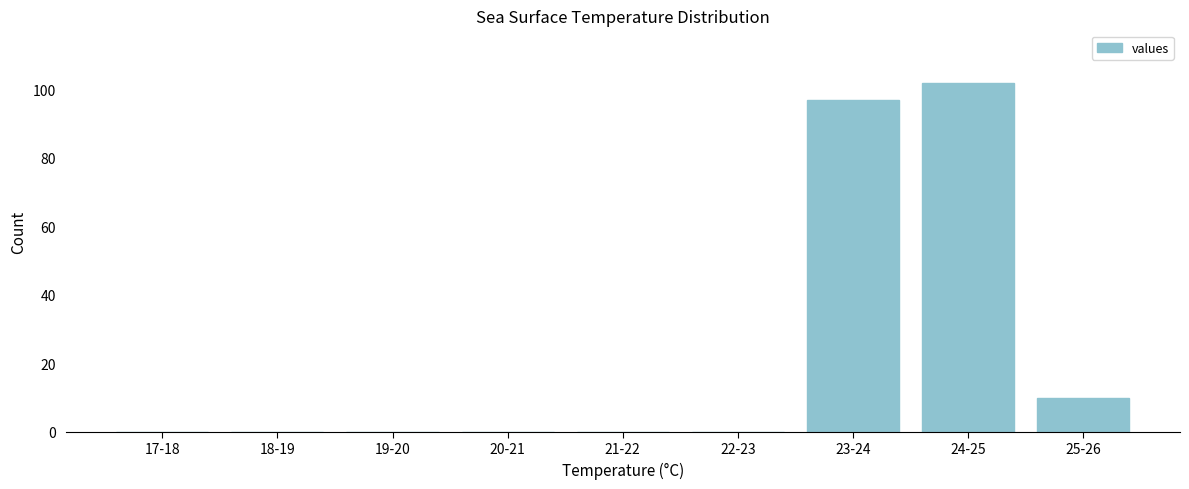

Reading right to left, extract all data points from this chart.

25-26=10	24-25=102	23-24=97	22-23=0	21-22=0	20-21=0	19-20=0	18-19=0	17-18=0